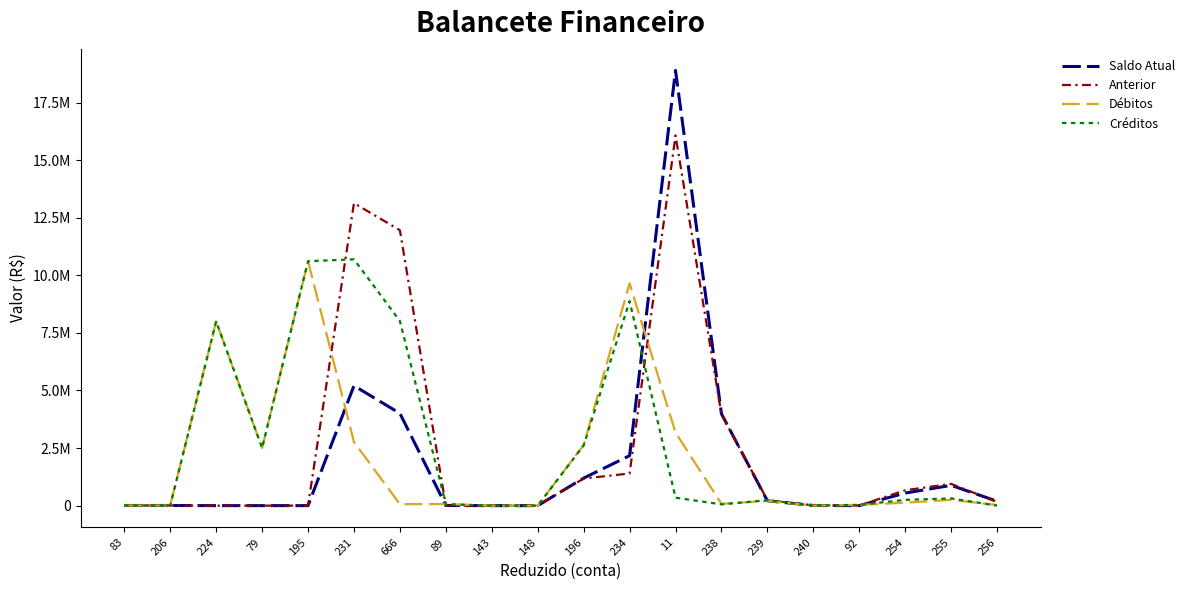

Is this an area chart (filled region under the line)?

No